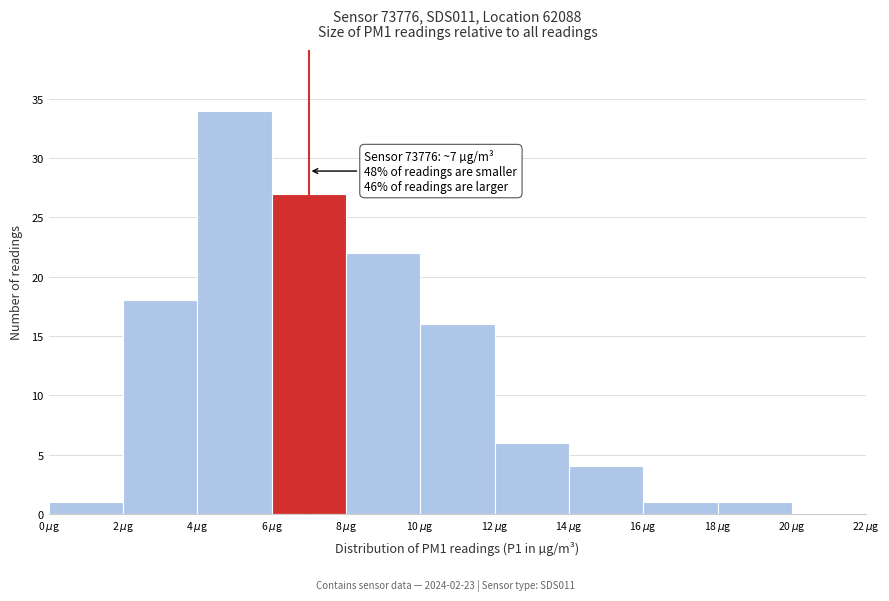

Which range on the x-axis has the tallest bar?

4 to 6